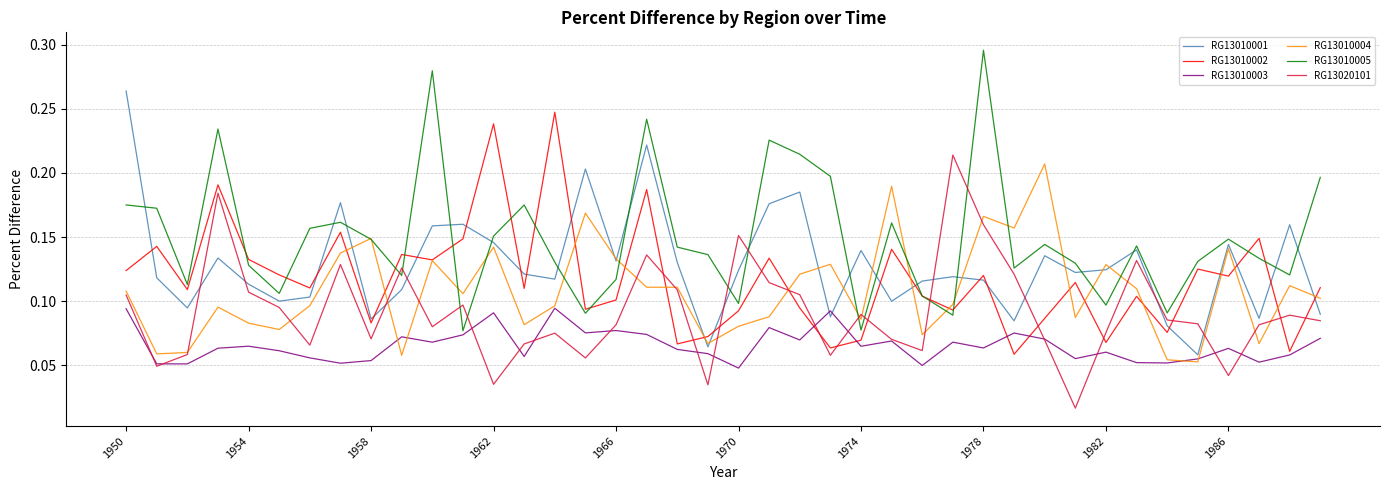

Which series ends up on top after the final intersection of RG13010002 and RG13020101?

RG13010002